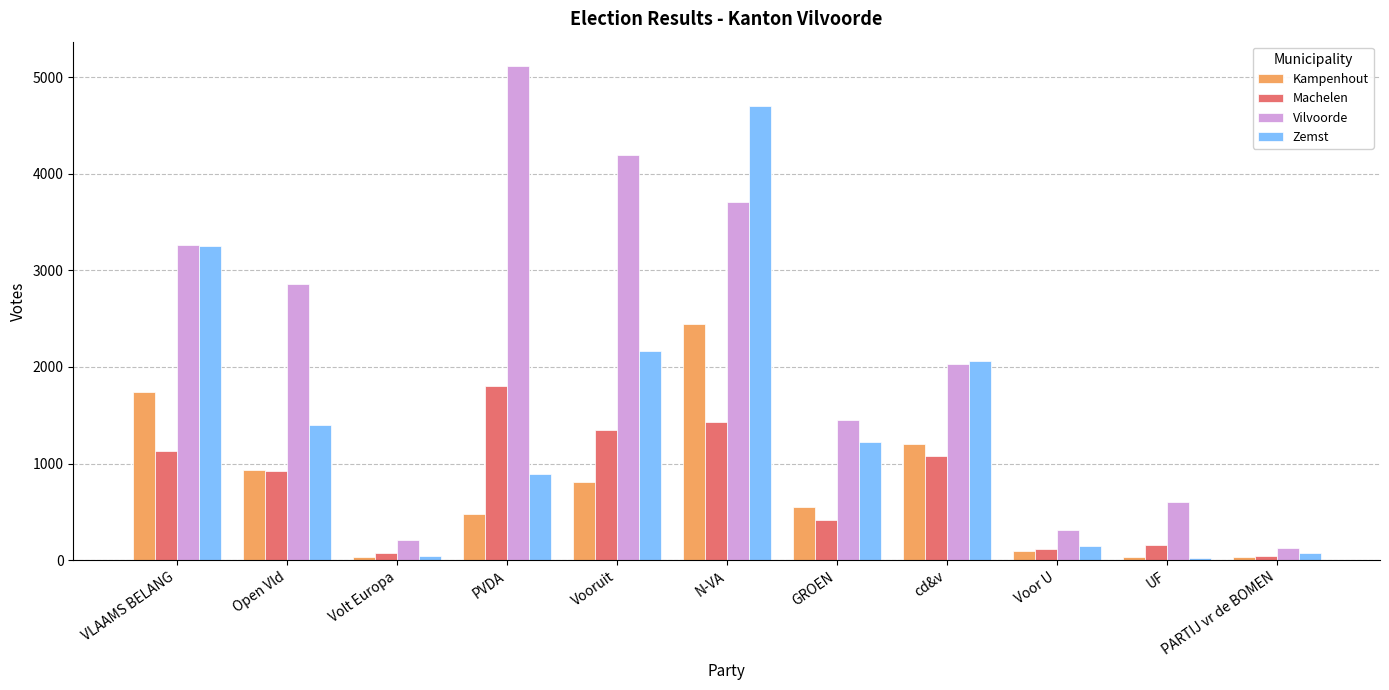

List the series in order of their peak value, highest first.

Vilvoorde, Zemst, Kampenhout, Machelen